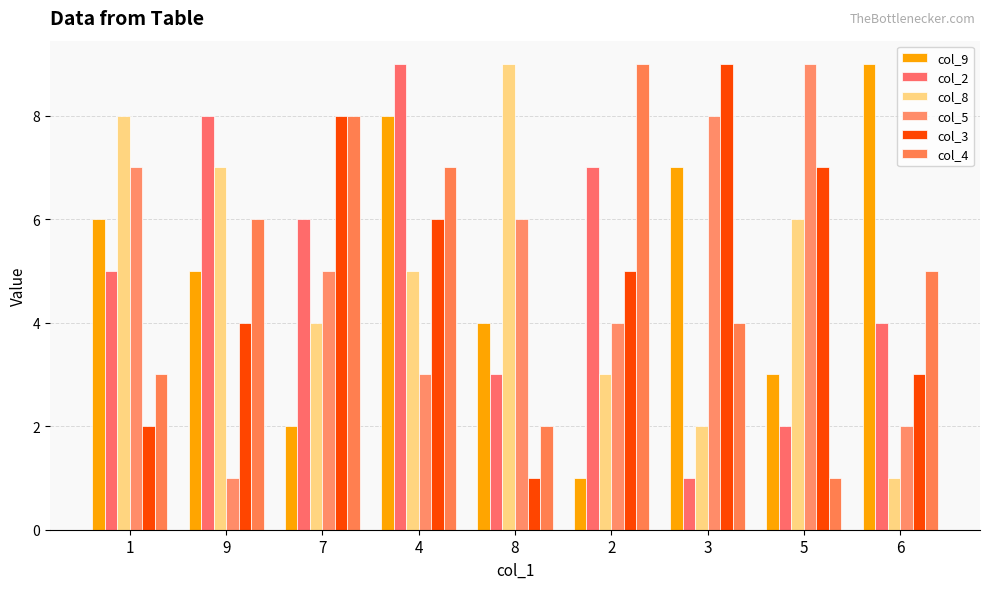

At which label does col_2 first exceed 5?

9